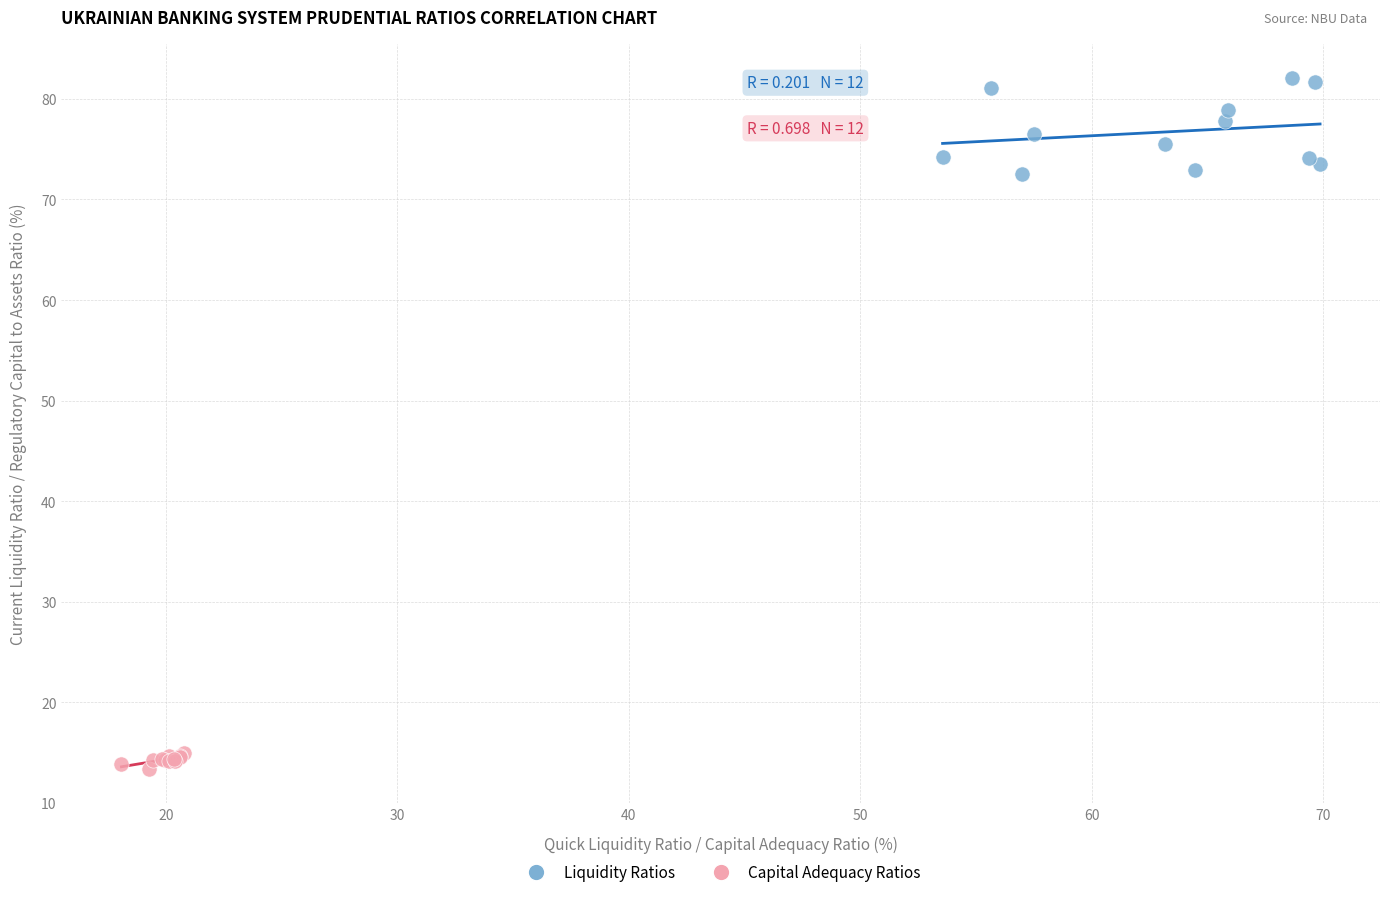

Which series contains the highest Y value?

Liquidity Ratios